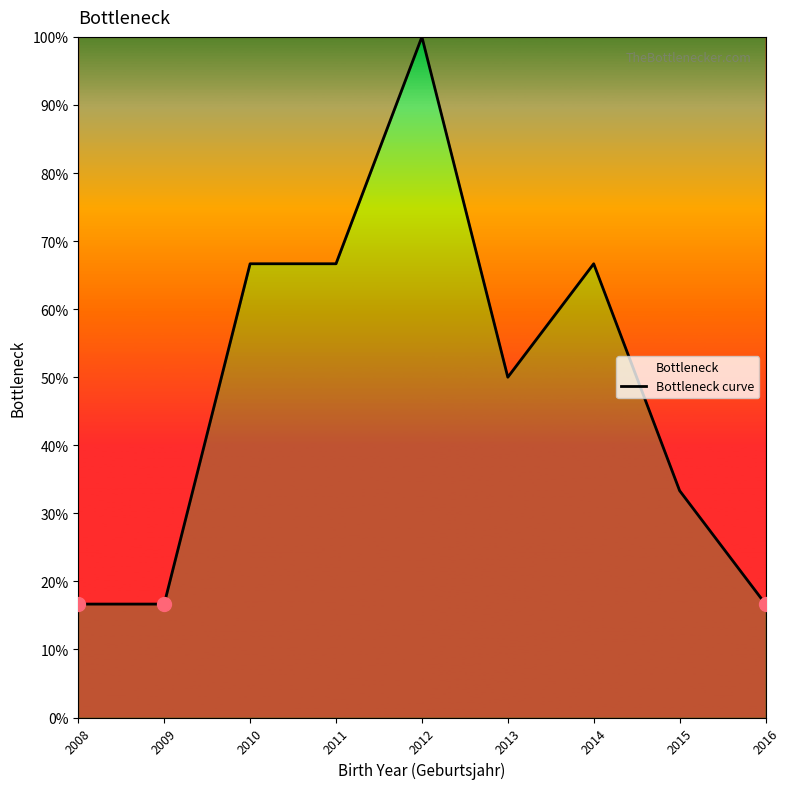

Is it true that the value at 2016 is 16.7?

True